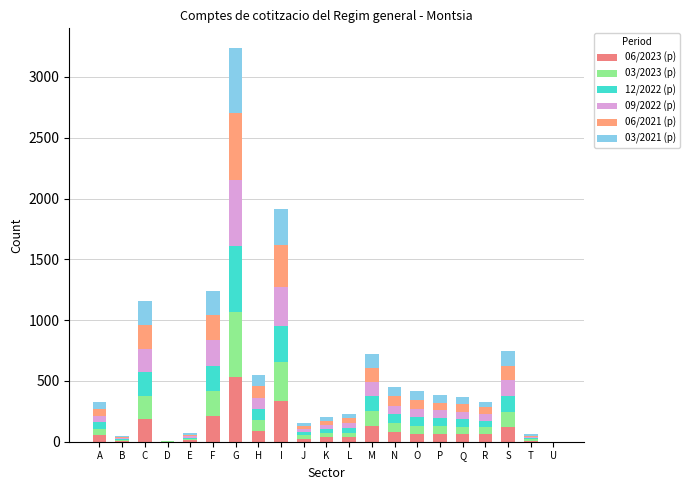

What are all the series names shown in the legend?

06/2023 (p), 03/2023 (p), 12/2022 (p), 09/2022 (p), 06/2021 (p), 03/2021 (p)